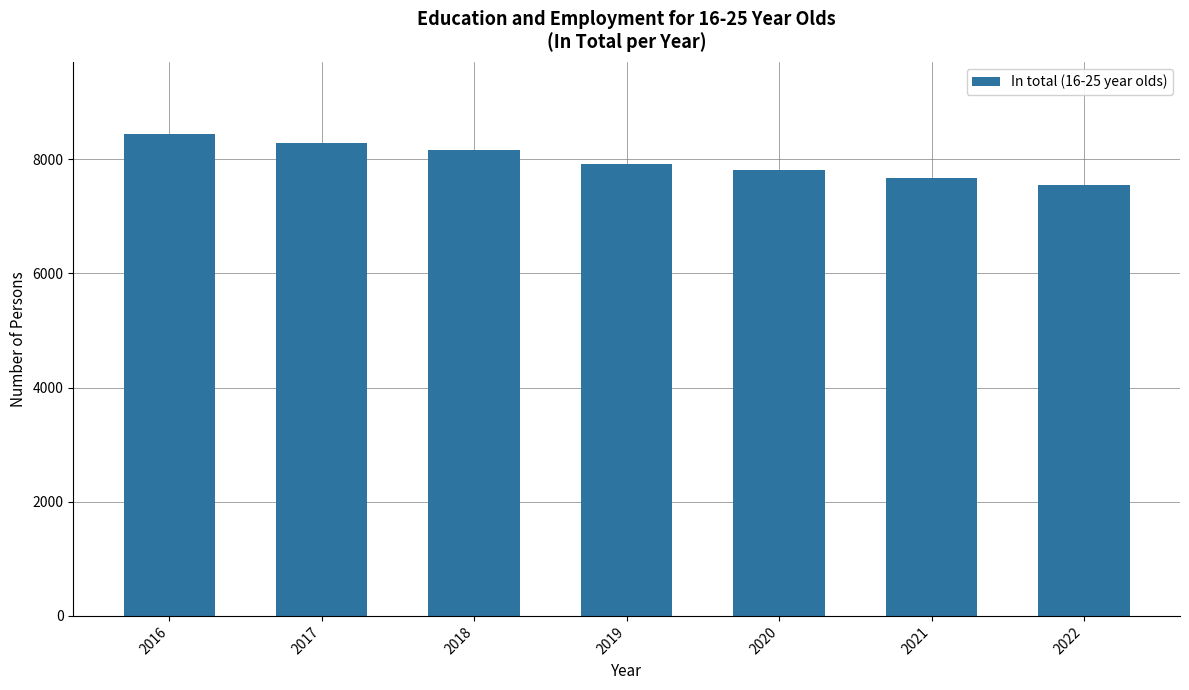

Rank the categories by value from lowest to highest.

2022, 2021, 2020, 2019, 2018, 2017, 2016